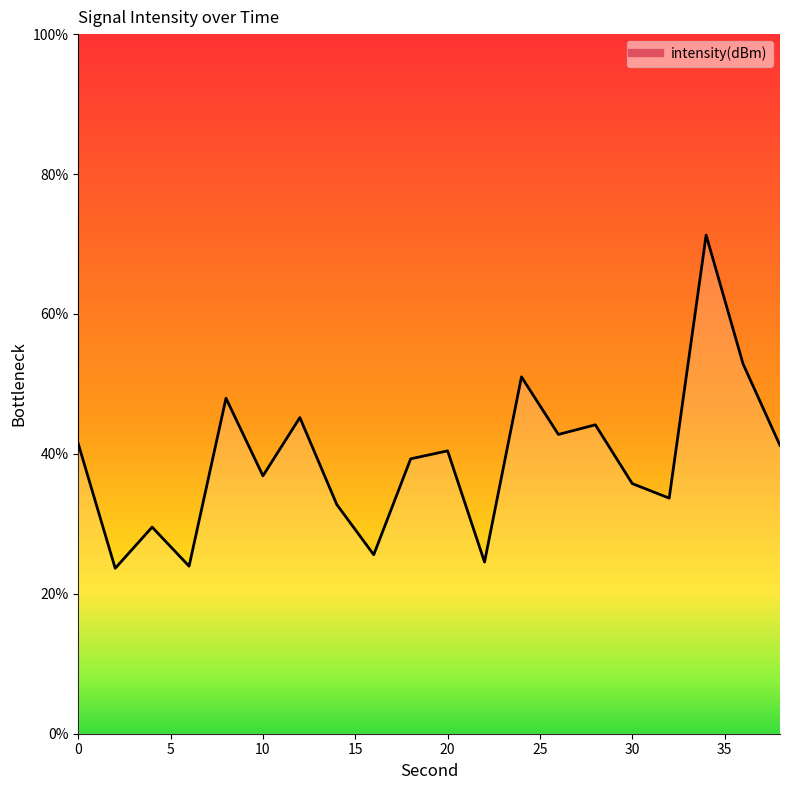

Does the chart display data point markers on the line(s)?

No